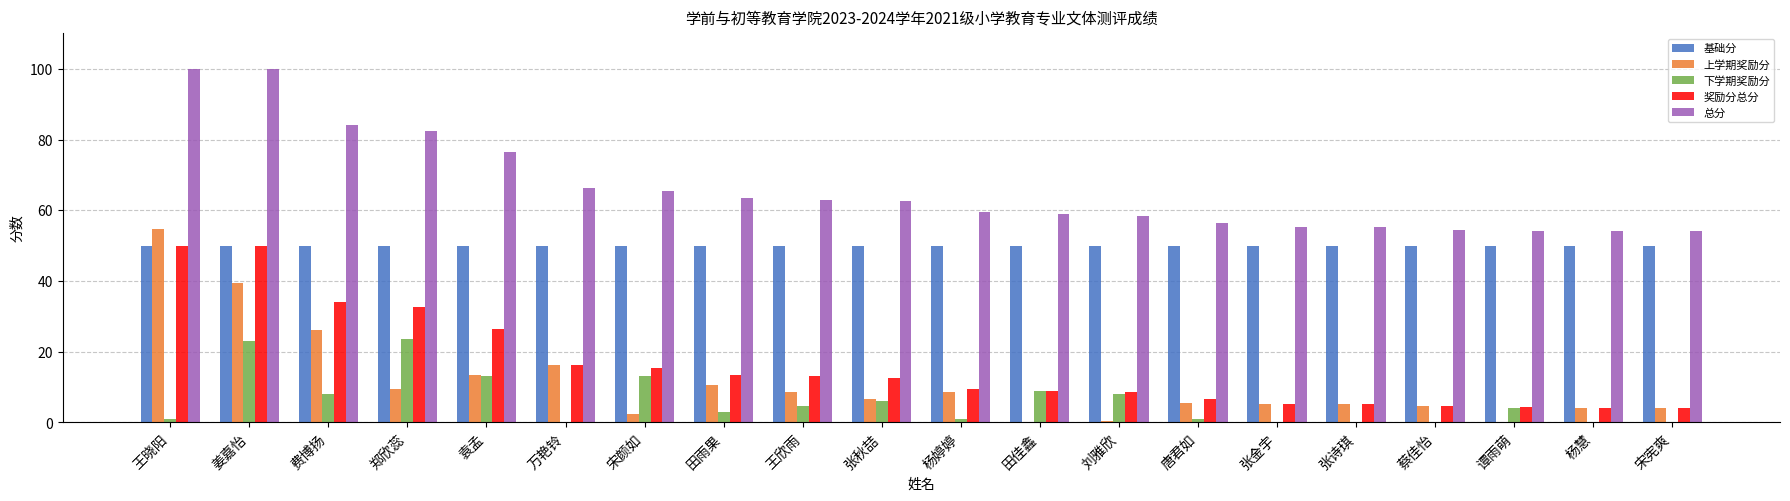

The 下学期奖励分 series shows 0.0 at 杨慧. True or false?

True